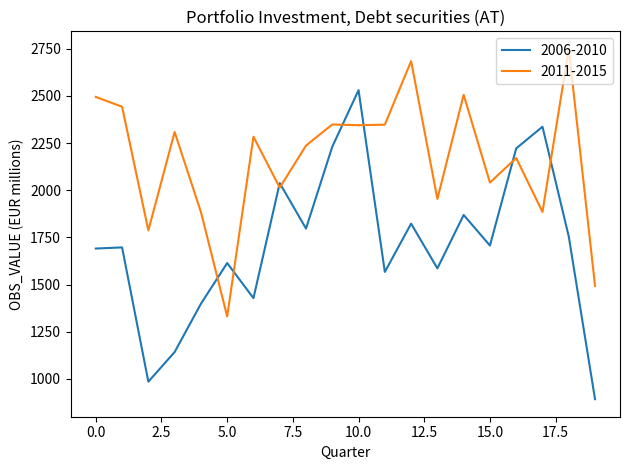

What is the smallest value displayed?

892